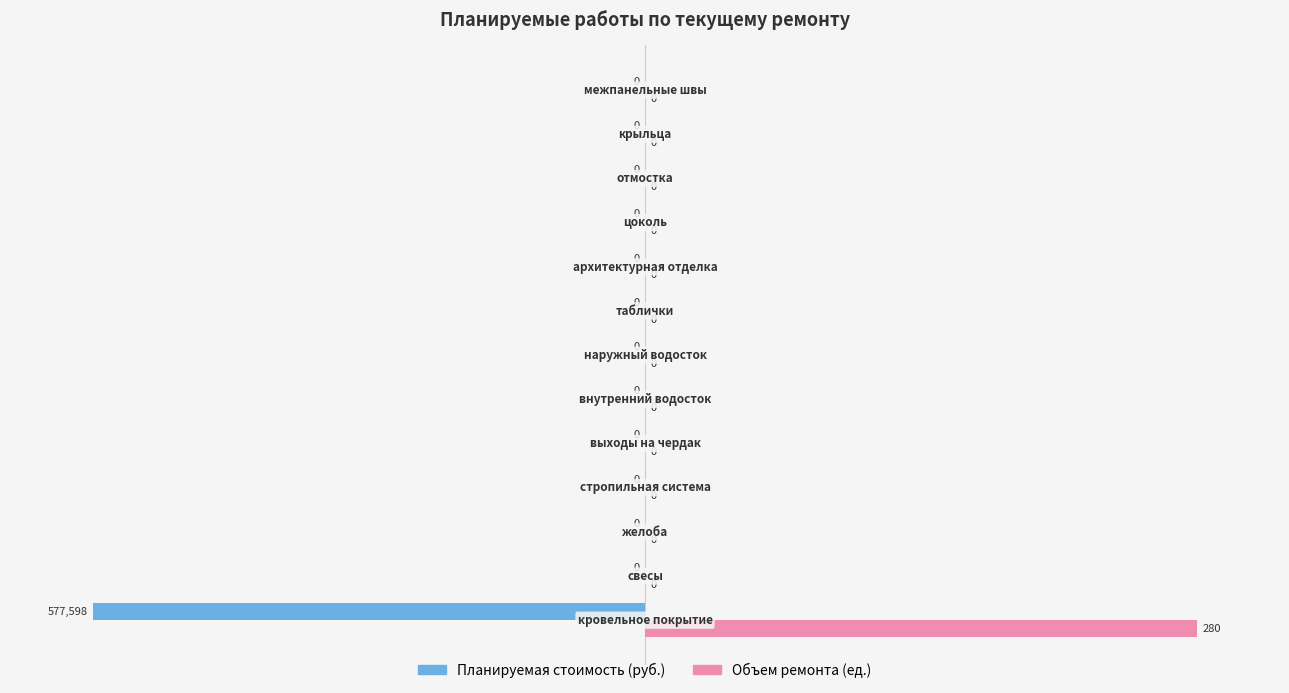

What is the sum of all Планируемая стоимость (руб.) values?

-100